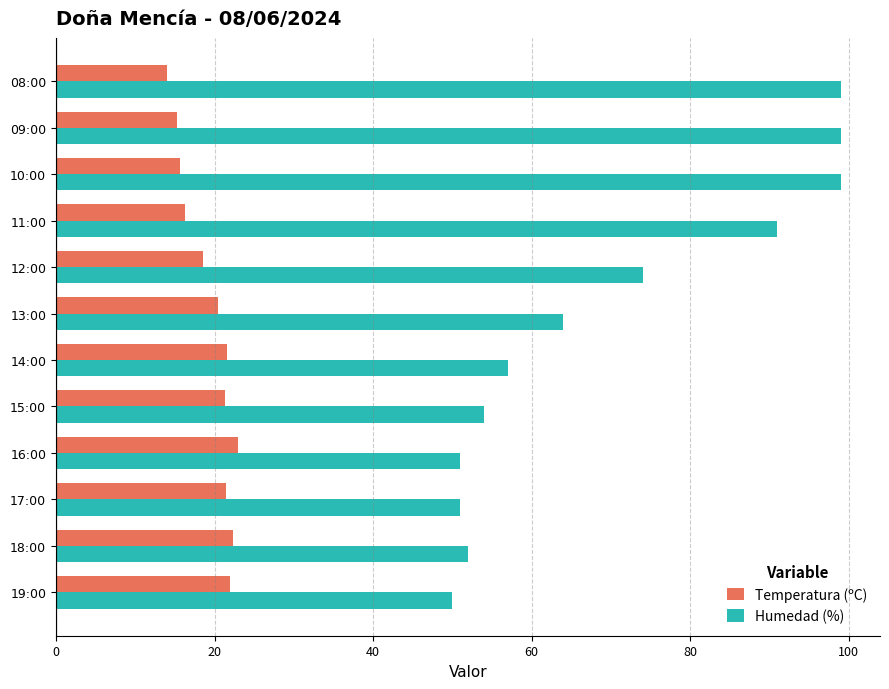

Rank the series by their maximum value, from lowest to highest.

Temperatura (ºC), Humedad (%)